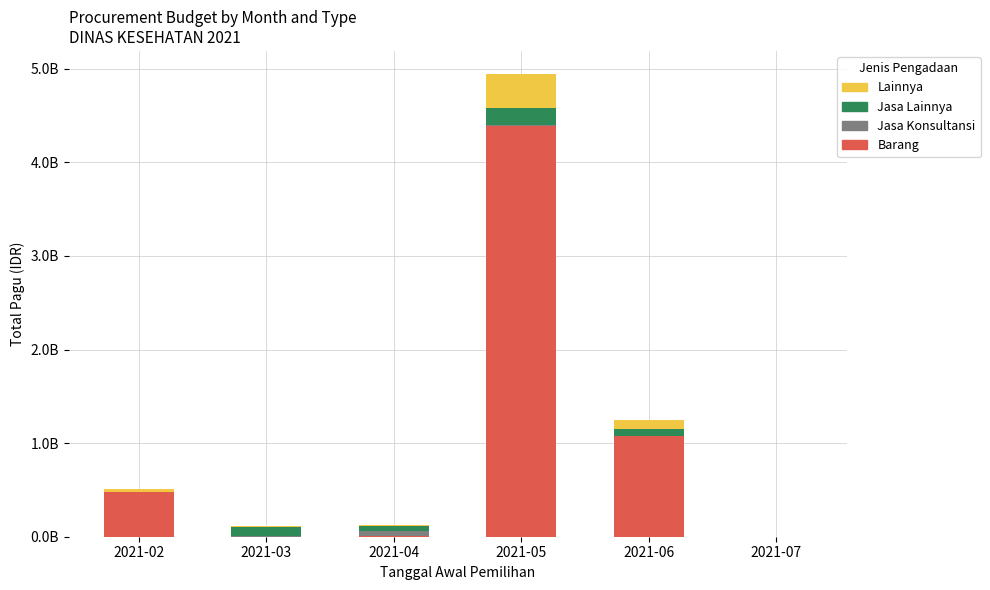

True or false: Jasa Lainnya has a value of 0.0 at 2021-02.

True